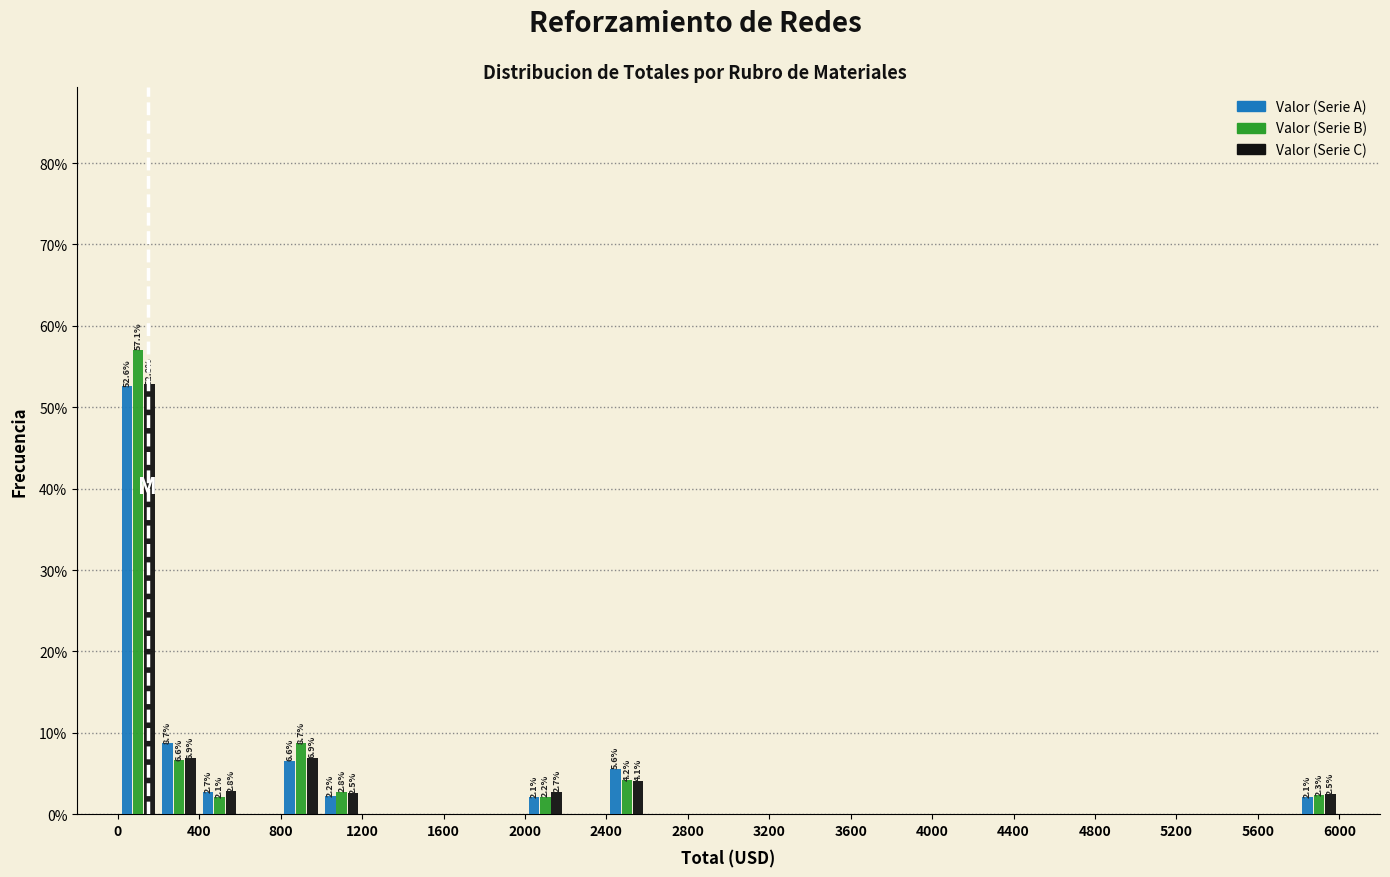

In the Valor (Serie C) series, which range on the x-axis has the tallest bar?

0 to 200